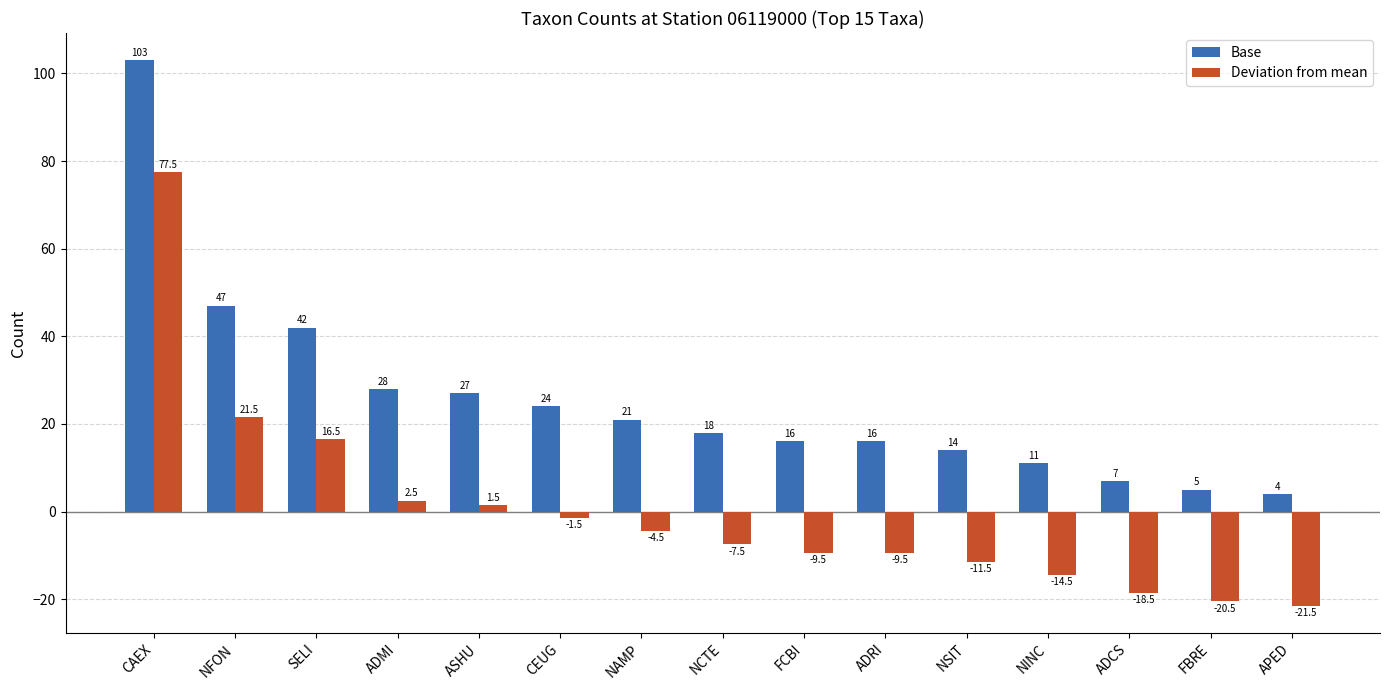

What is the sum of all Base values?

383.0